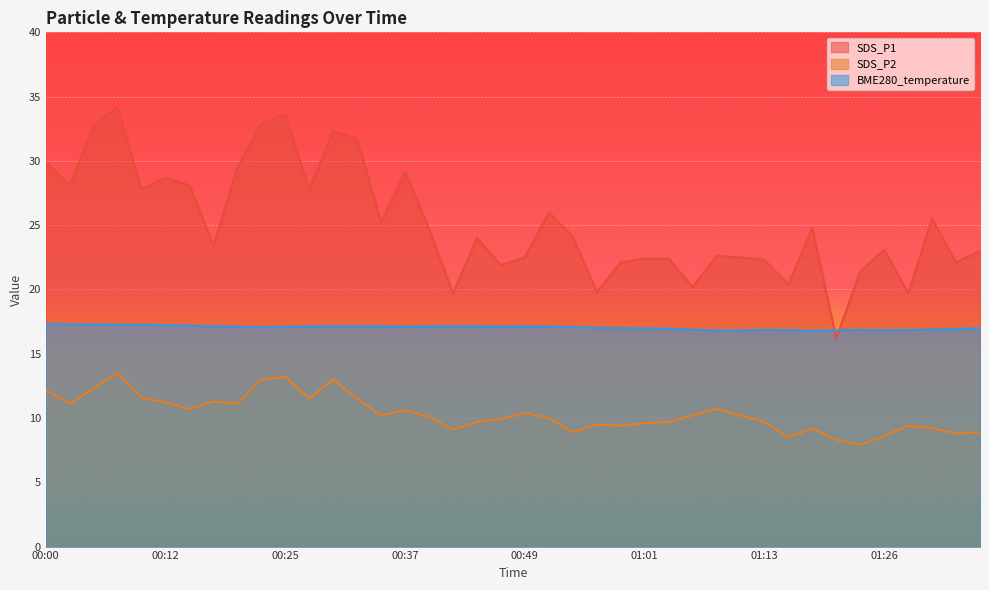

Rank the categories by BME280_temperature value from lowest to highest.

01:18, 01:08, 01:11, 01:21, 01:26, 01:16, 01:23, 01:28, 01:13, 01:06, 01:30, 01:33, 01:04, 01:01, 00:59, 01:35, 00:56, 00:22, 00:54, 00:25, 00:20, 00:37, 00:51, 00:46, 00:27, 00:34, 00:39, 00:44, 00:49, 00:17, 00:29, 00:32, 00:42, 00:15, 00:12, 00:10, 00:07, 00:05, 00:02, 00:00